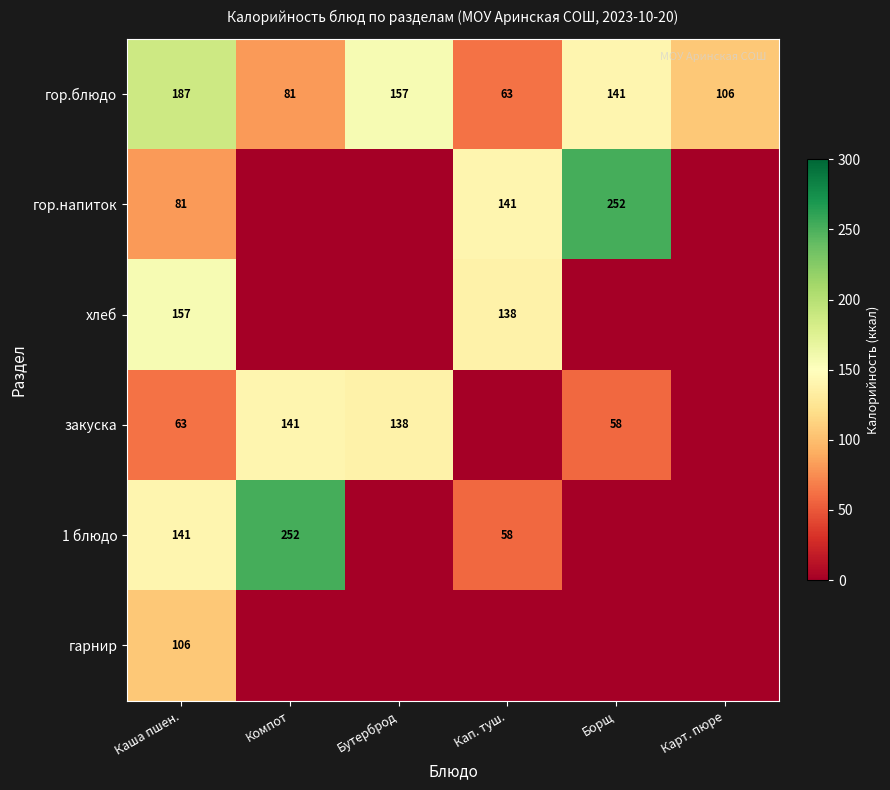

What is the sum of the закуска values at Бутерброд and Каша пшен.?

201